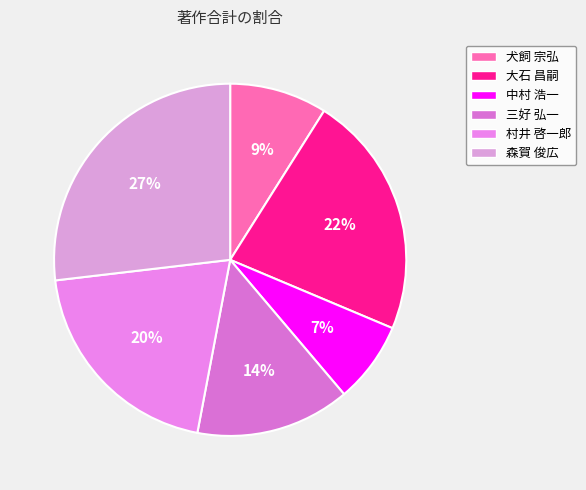

Is there any slice that represents more than half of the pie?

No